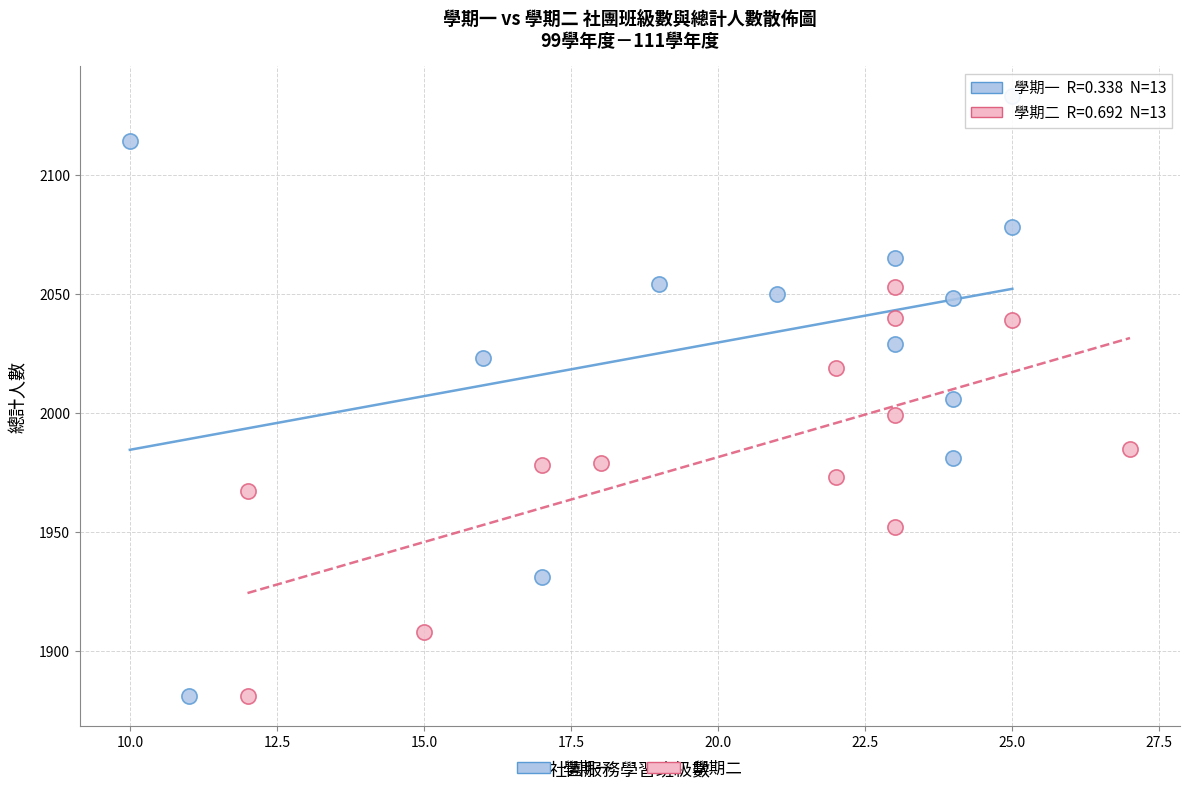

Which series has the widest spread of Y values?

學期一